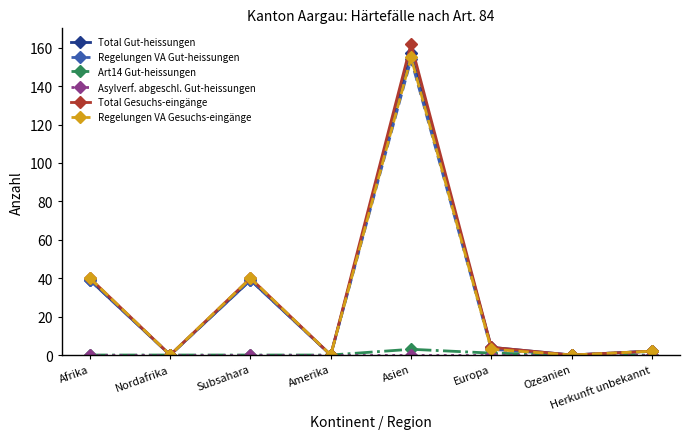

What is the difference between the maximum and second lowest values in the Total Gut-heissungen series?

157